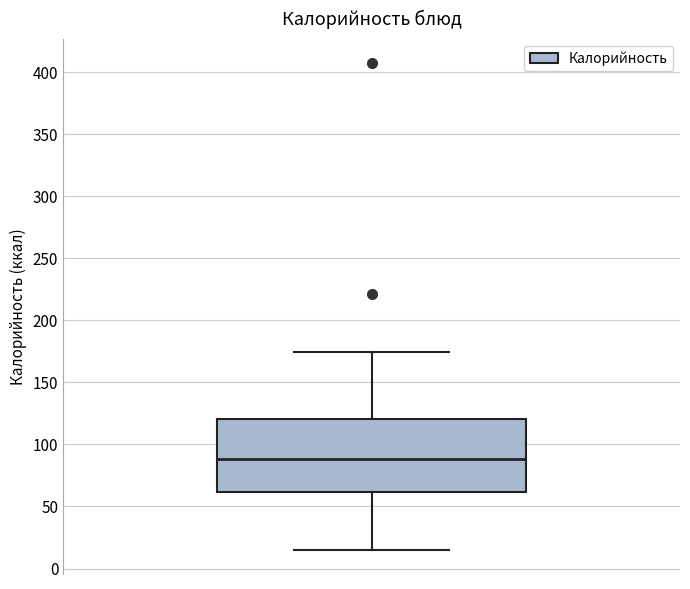

Where is the lower edge of the box on the y-axis? The values are not printed on the chart, so give them approximately, as read against the axis.

60